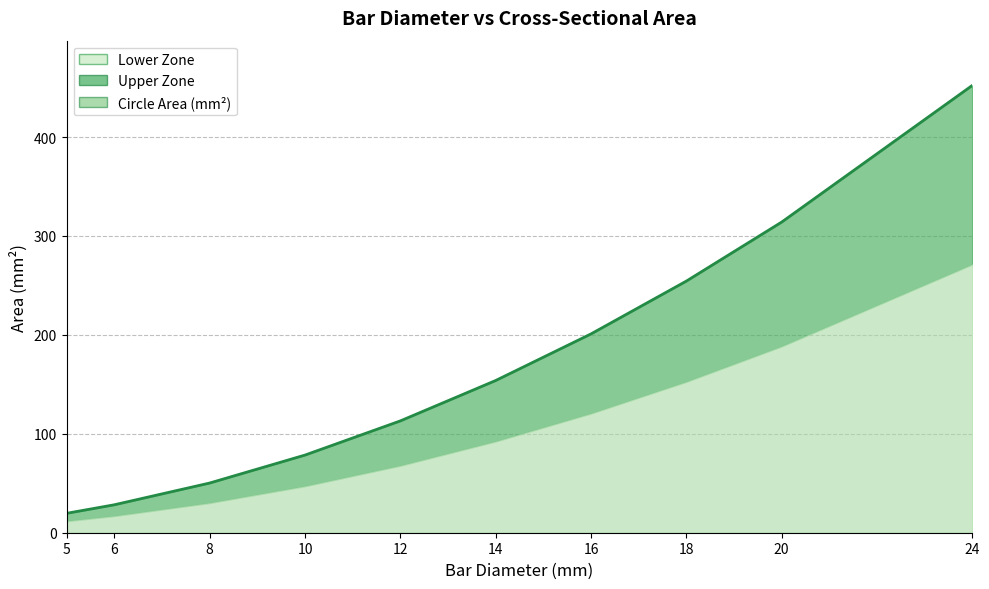

What is the sum of all values?

1665.0